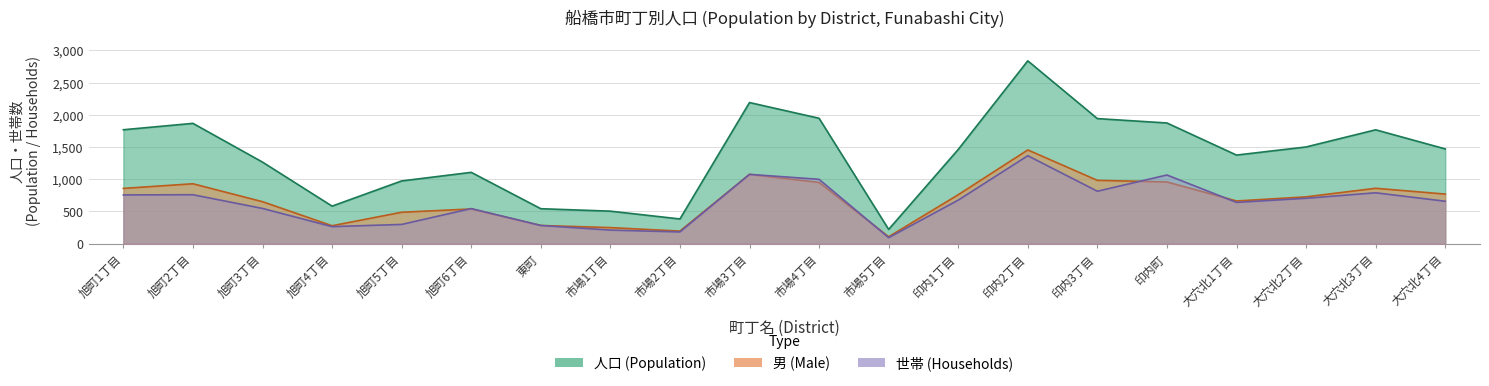

Reading right to left, what are all the values shown in this chart?

人口 (Population): 1471	1767	1501	1375	1873	1941	2837	1462	222	1946	2190	384	505	543	1107	974	583	1266	1867	1768
世帯 (Households): 659	790	705	641	1066	814	1365	676	94	999	1076	183	211	283	545	299	265	547	760	757
男 (Male): 770	860	727	663	958	983	1455	760	108	951	1075	196	250	283	539	488	279	652	930	858